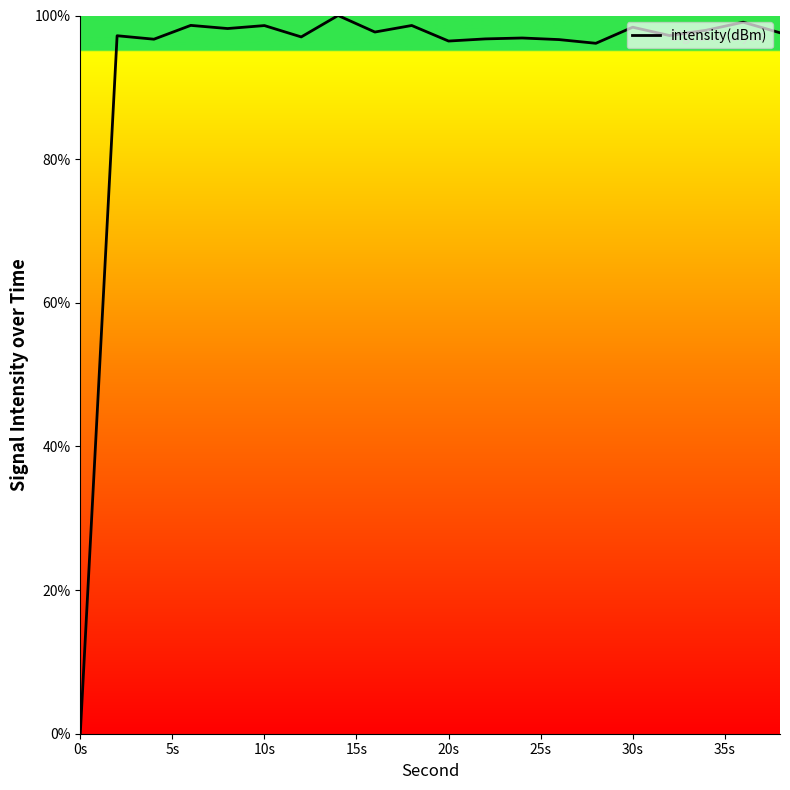

What is the maximum value shown in the chart?

100.0